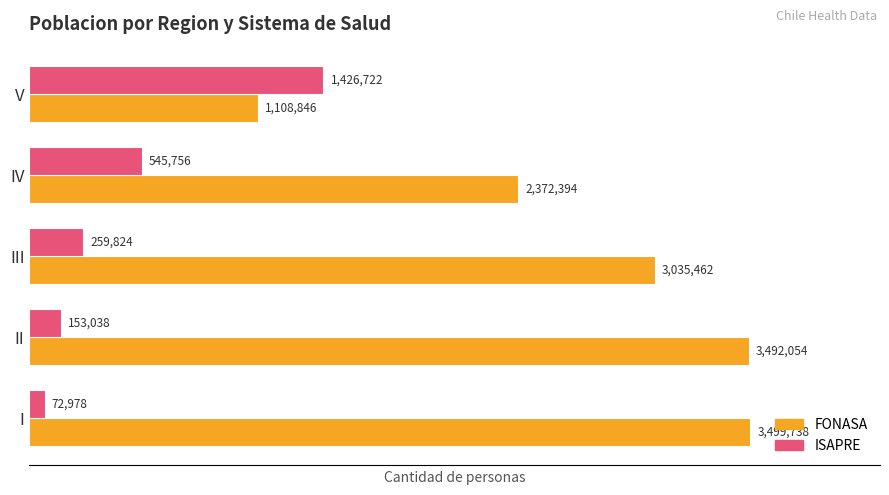

At which label does FONASA reach its minimum?

V